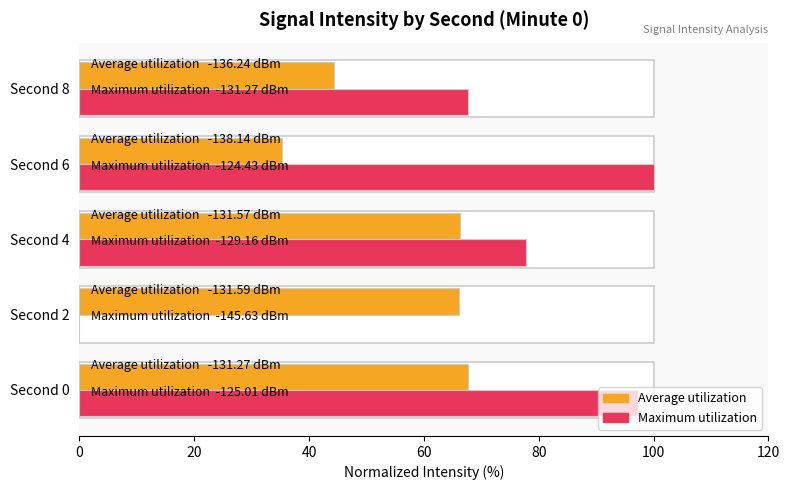

True or false: Average utilization has a value of 71.8 at Second 8.

False